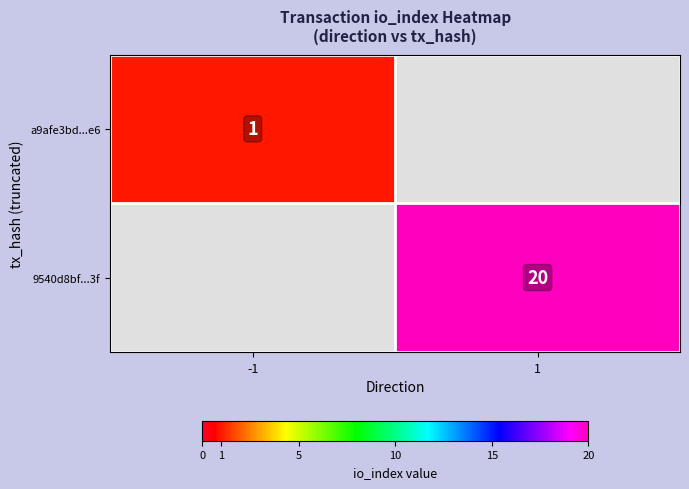

Is it true that a9afe3bd...e6 equals 1 at -1?

True